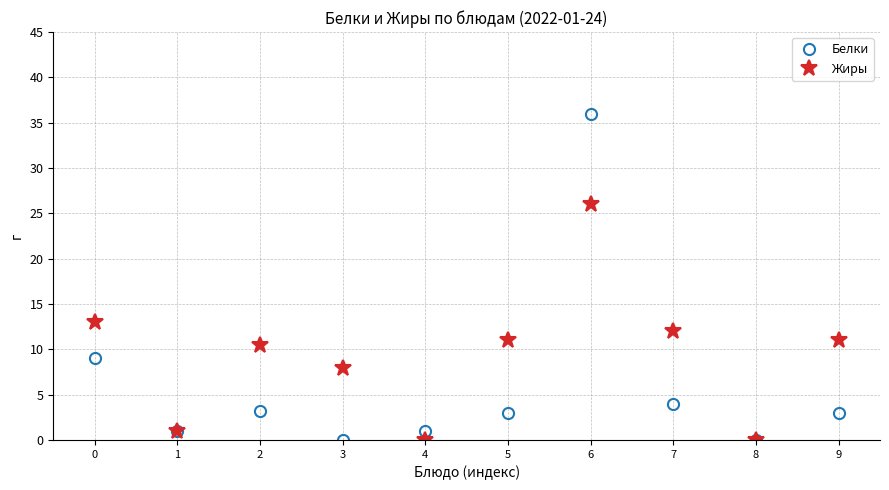

Is it true that Жиры equals 11.0 at 9?

True